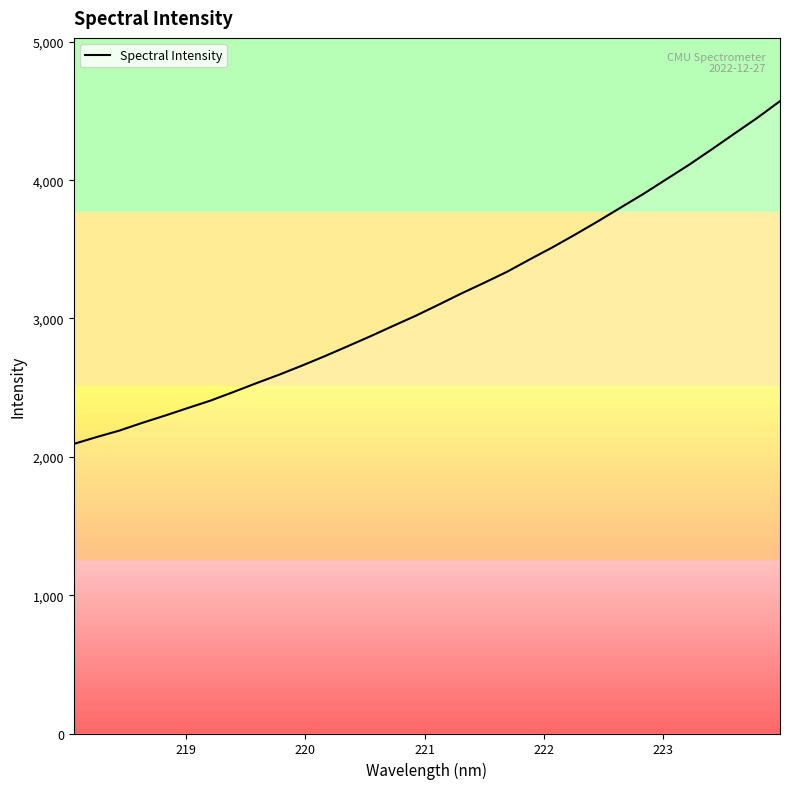

What is the smallest value displayed?

2093.2